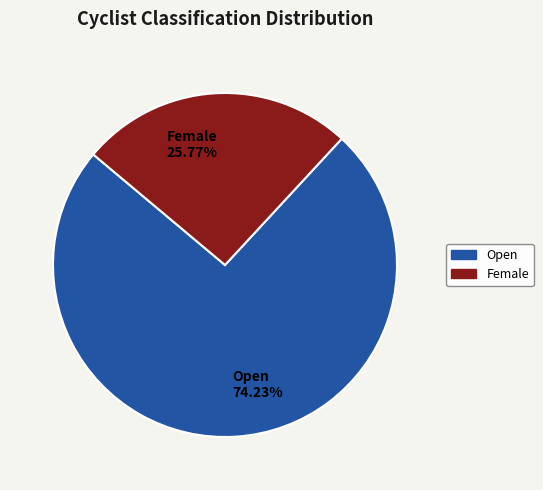

True or false: Open accounts for 86% of the total.

False